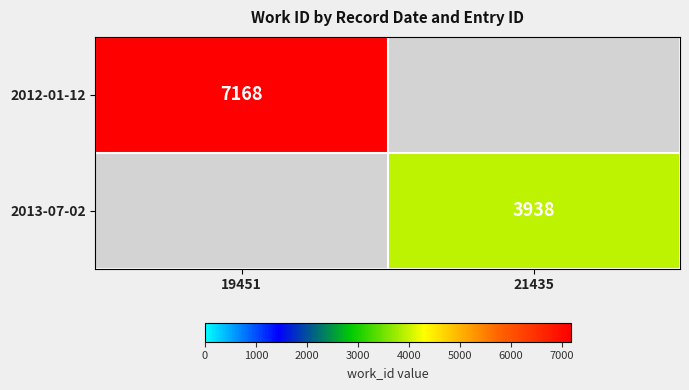

Is it true that 2013-07-02 equals 1915 at 21435?

False